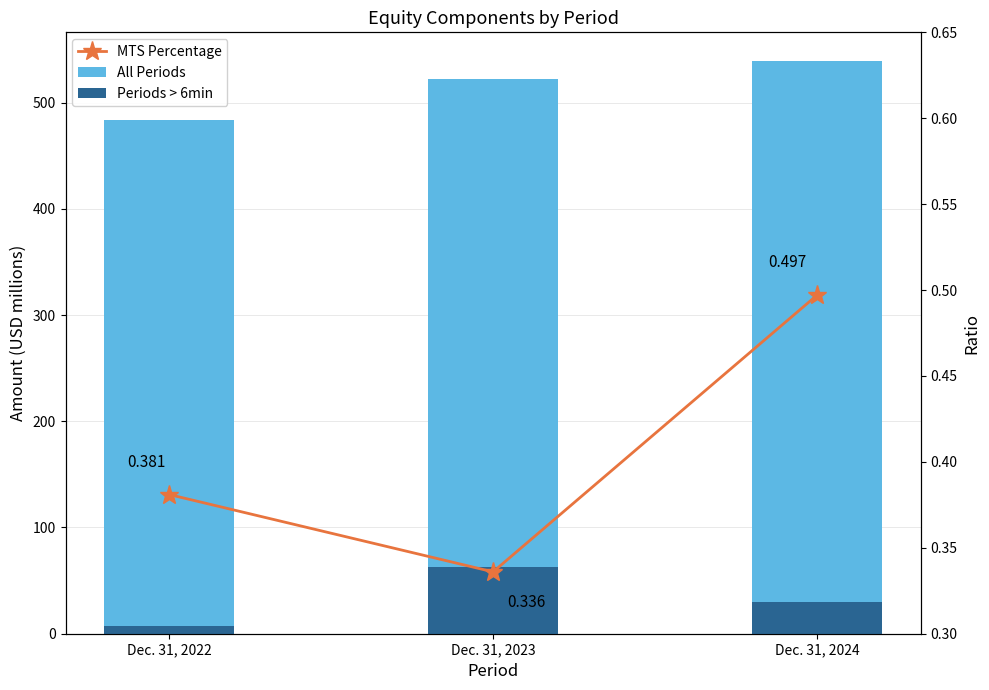

What is the difference between the maximum and minimum values in the MTS Percentage series?

0.2